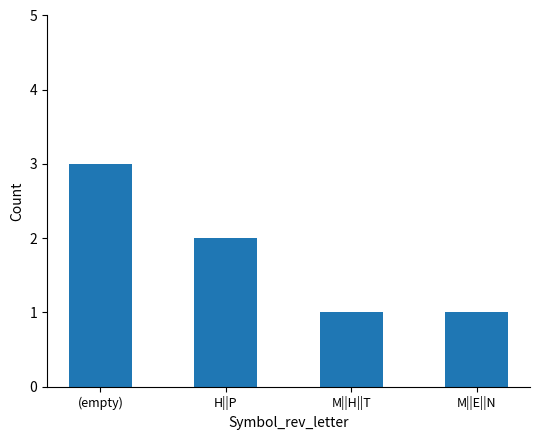

How many data points are less than 2?

2